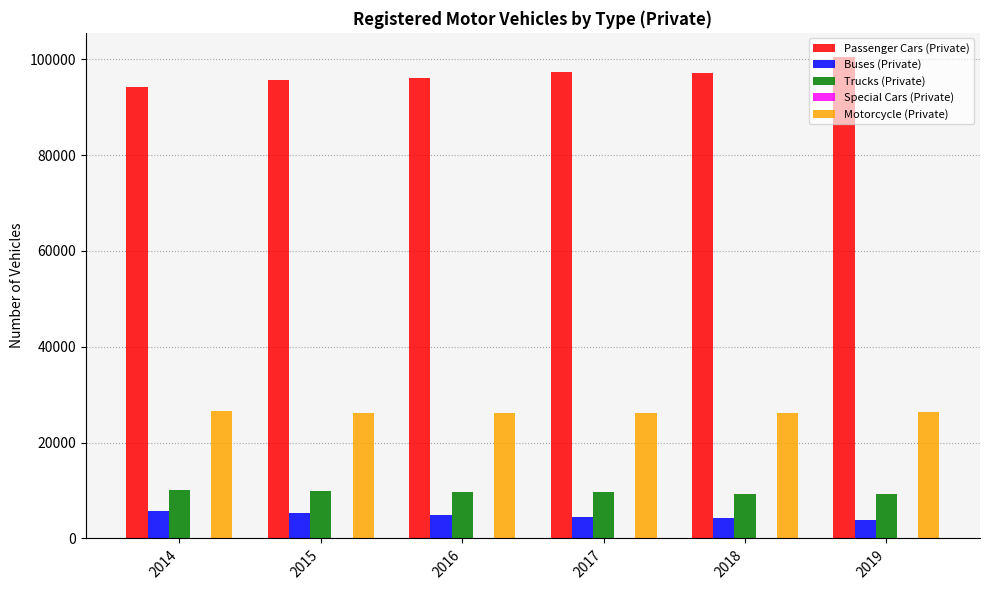

What is the spread (max minus min) of values at 2019?

100413